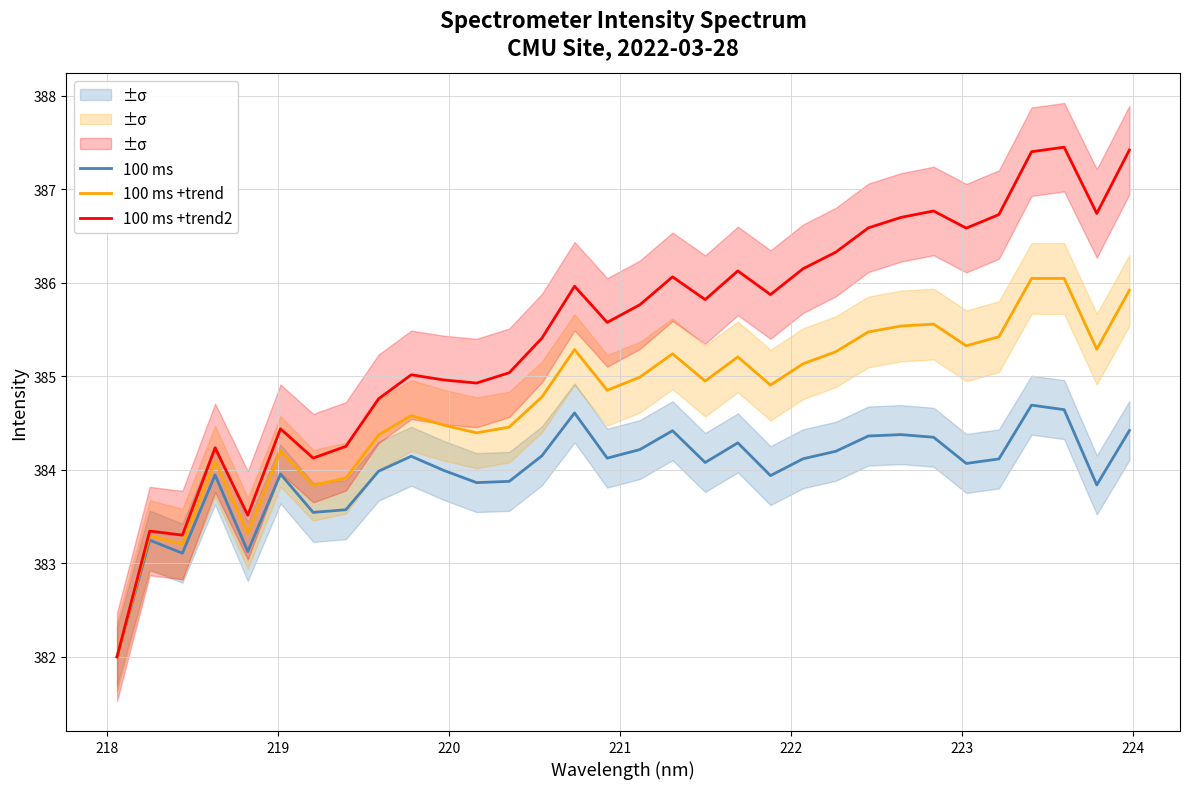

What is the minimum value for 100 ms?

382.0